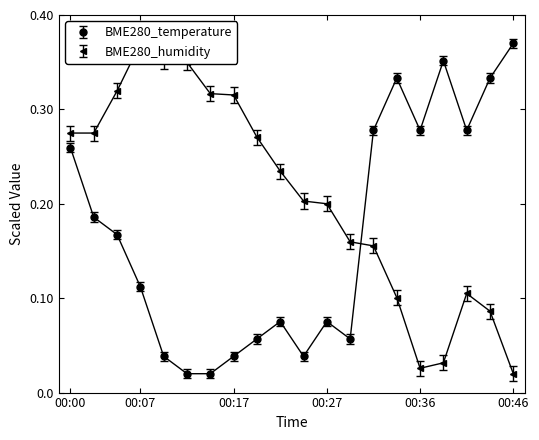

Which label corresponds to the smallest value in the chart?

00:12